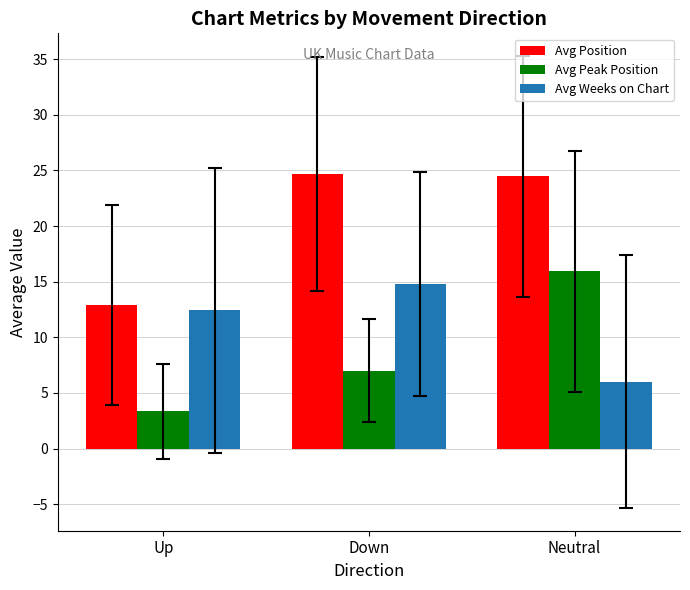

What are all the series names shown in the legend?

Avg Position, Avg Peak Position, Avg Weeks on Chart